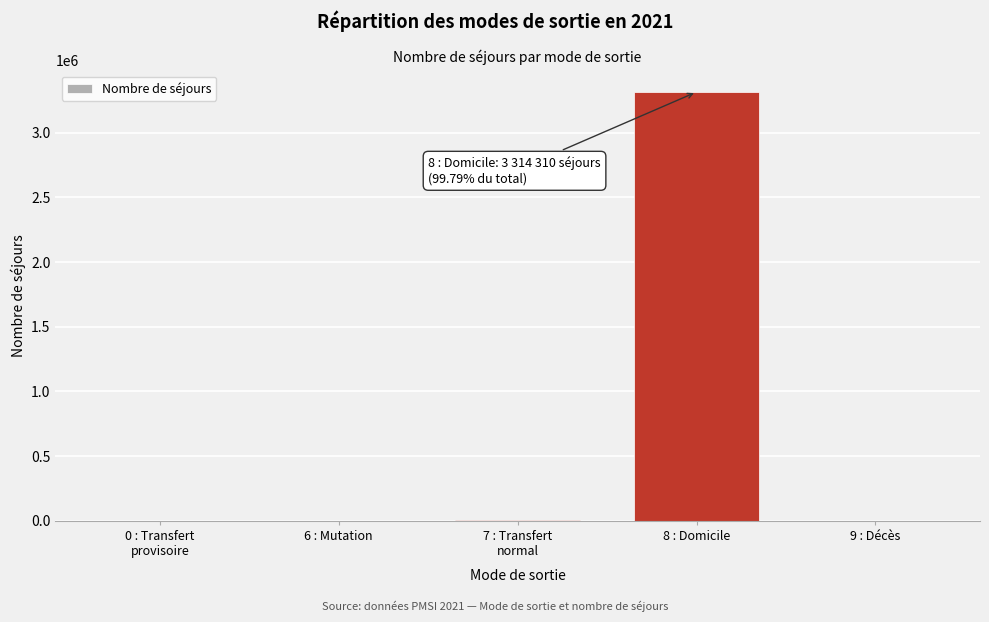

Which label corresponds to the largest value in the chart?

8 : Domicile